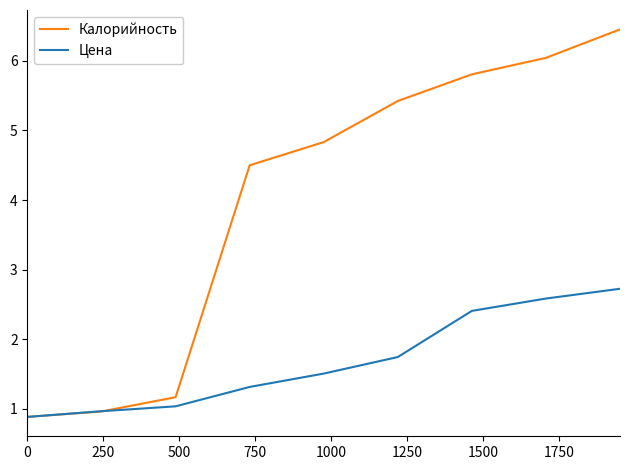

How many lines are shown in the chart?

2